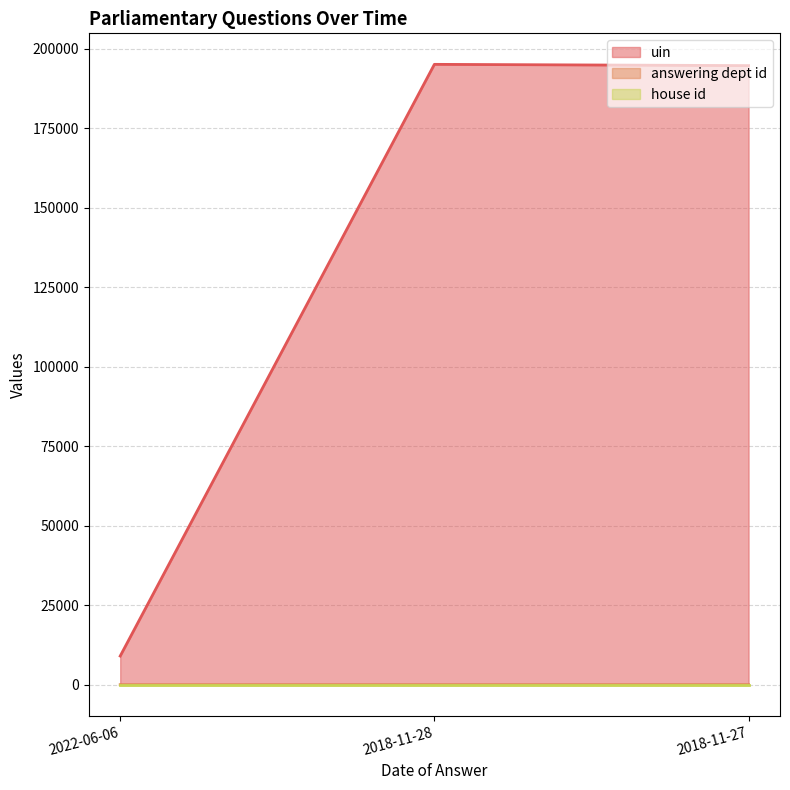

How many values in the uin series are below 194665?

1